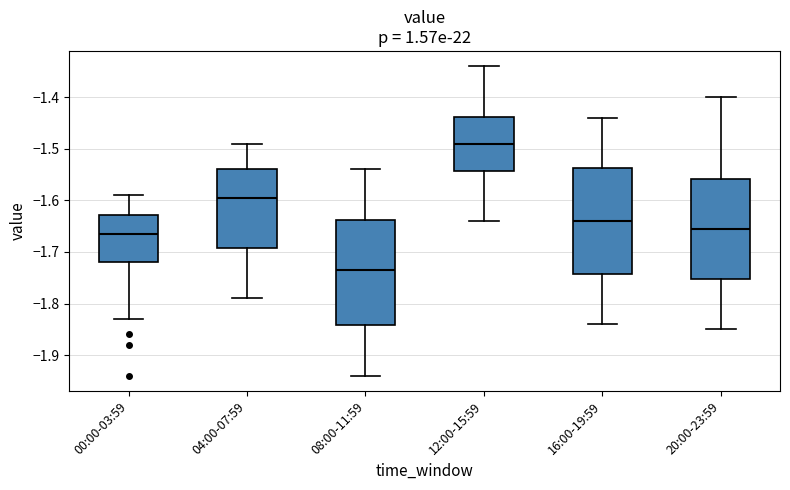

Where is the lower edge of the box for 04:00-07:59 on the y-axis? The values are not printed on the chart, so give them approximately, as read against the axis.

-1.69